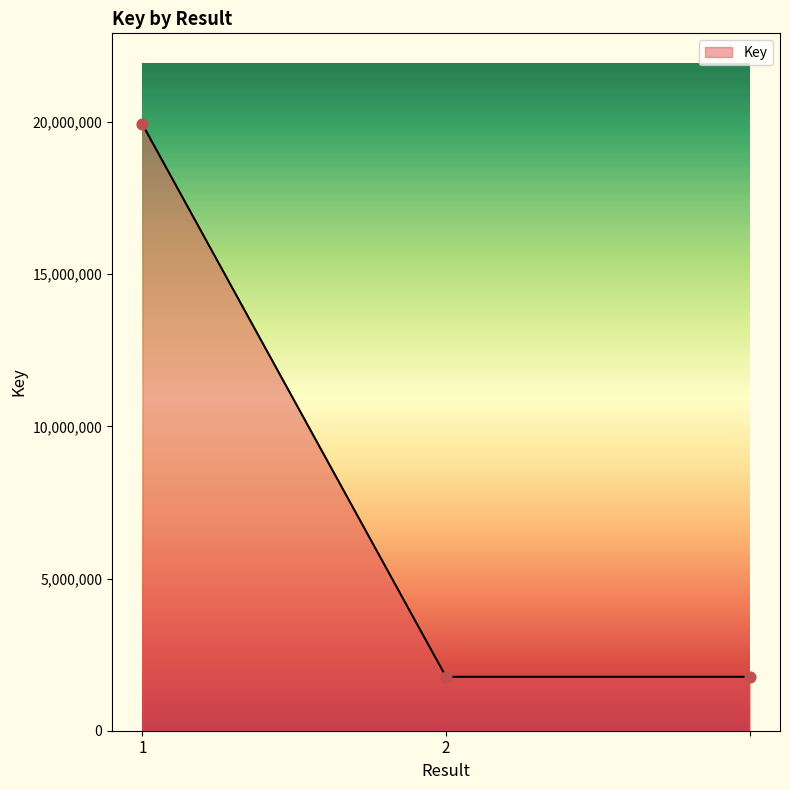

What is the greatest value displayed?

19928015